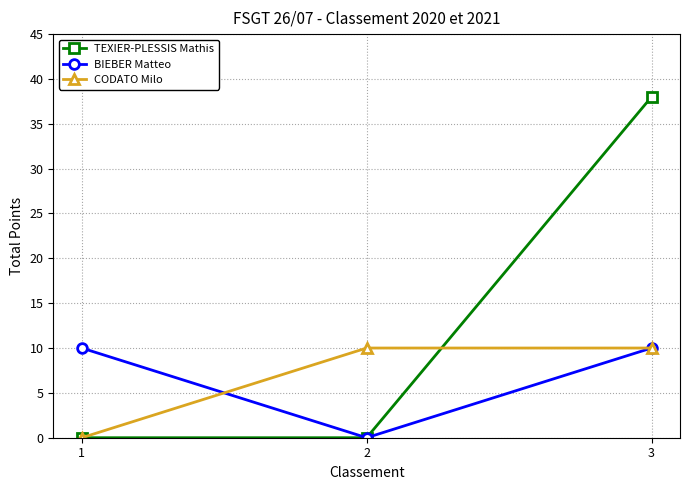

What is the average value of the BIEBER Matteo series?

7